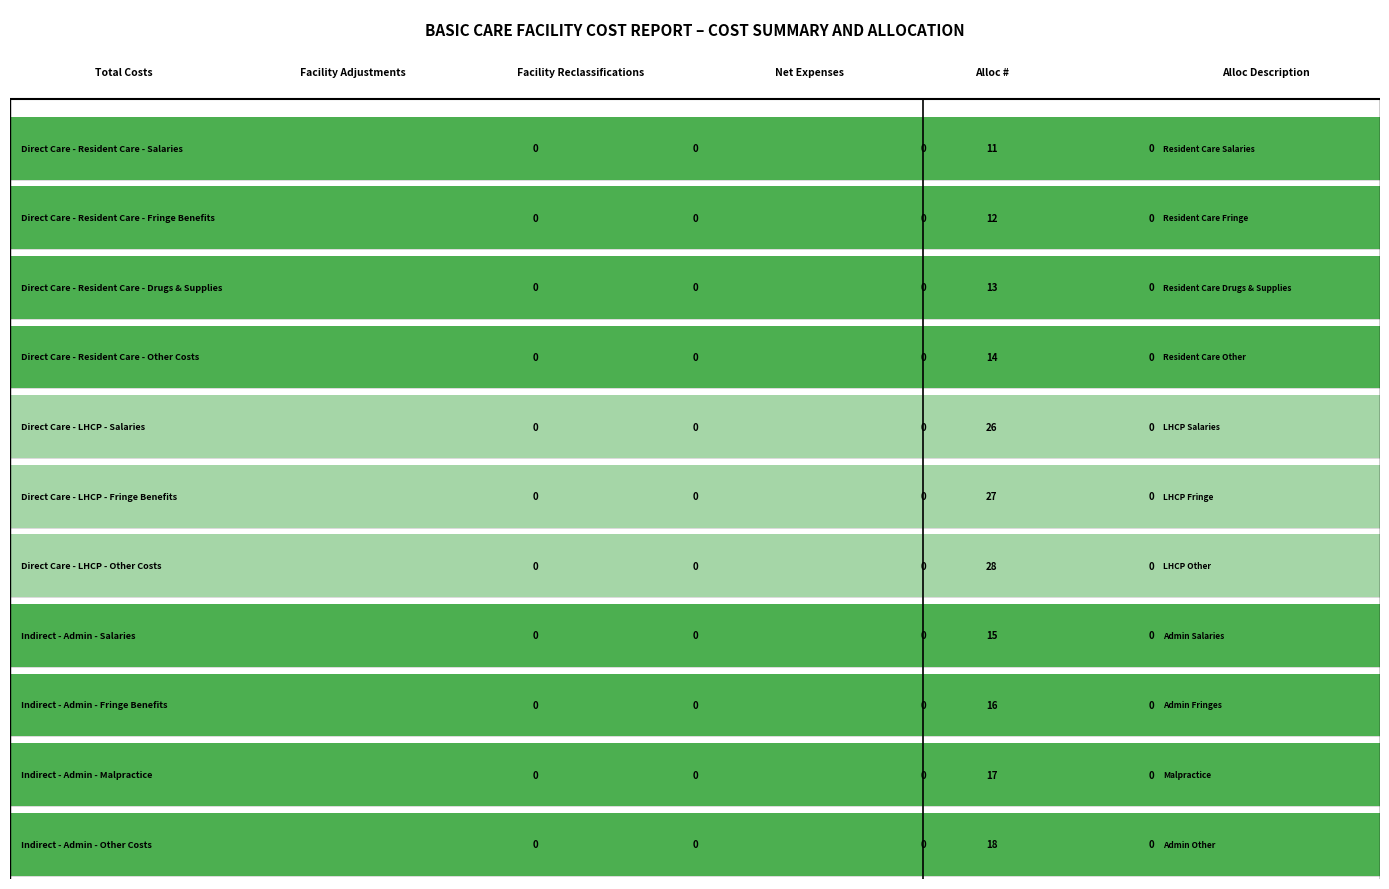

Read the value at 6.

28